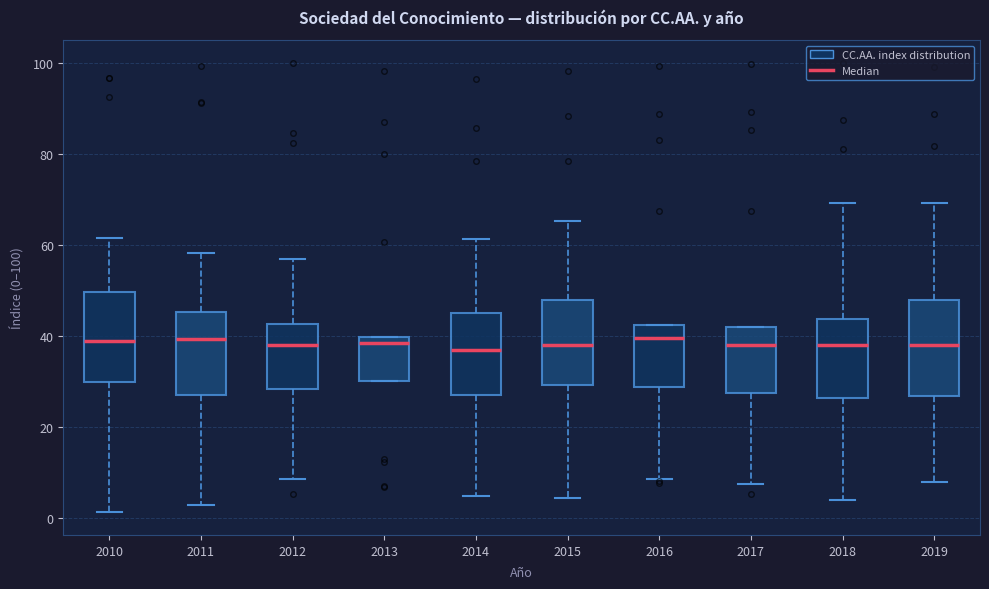

Reading left to right, transcribe this box plot: for each box, give where its median line is, the range the box spans, and where its two whiskers end, as read against the y-axis. The values are not printed on the chart, so give them approximately, as read against the axis.

2010: median 38, box 30 to 50, whiskers 2 to 62
2011: median 40, box 28 to 46, whiskers 2 to 58
2012: median 38, box 28 to 42, whiskers 8 to 56
2013: median 38, box 30 to 40, whiskers 30 to 40
2014: median 36, box 28 to 44, whiskers 4 to 62
2015: median 38, box 30 to 48, whiskers 4 to 66
2016: median 40, box 28 to 42, whiskers 8 to 42
2017: median 38, box 28 to 42, whiskers 8 to 42
2018: median 38, box 26 to 44, whiskers 4 to 70
2019: median 38, box 26 to 48, whiskers 8 to 70